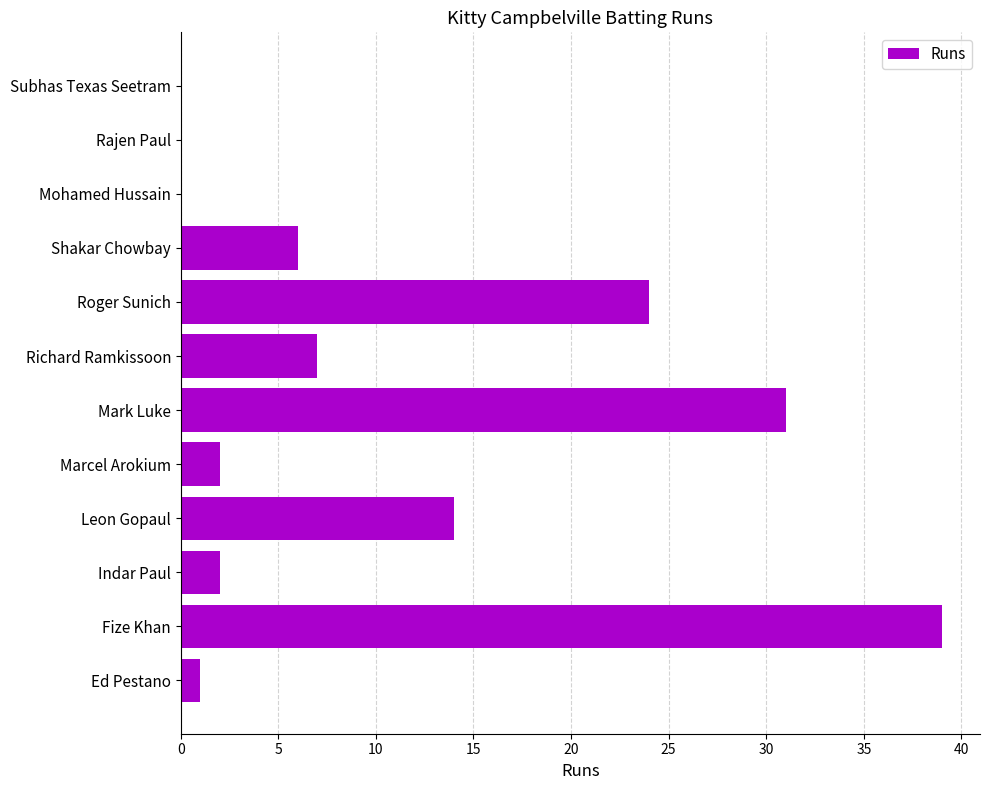

What is the change in value from Marcel Arokium to Mark Luke?

+29